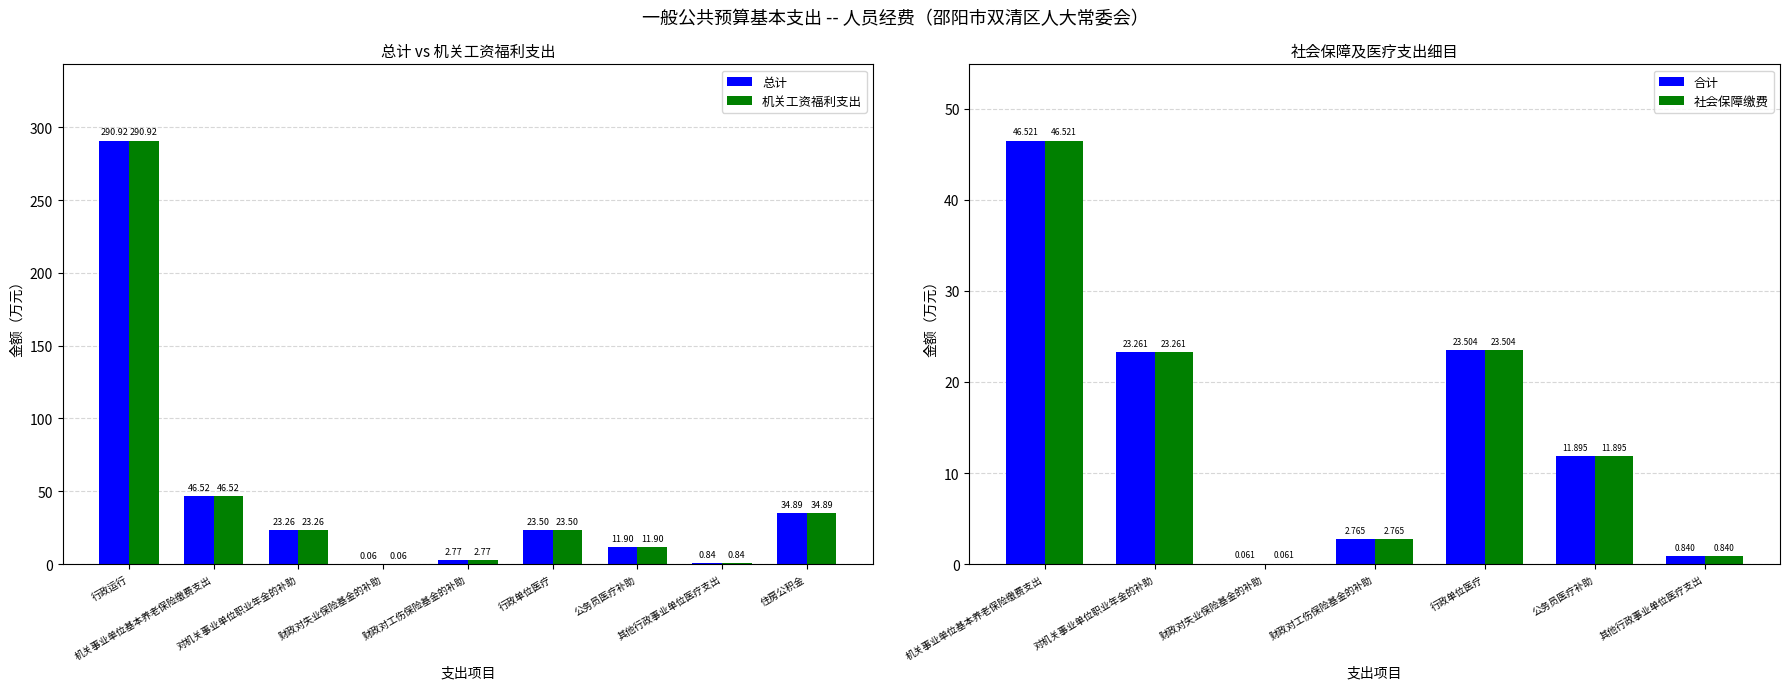

At how many categories does at least one series exceed 175?

1